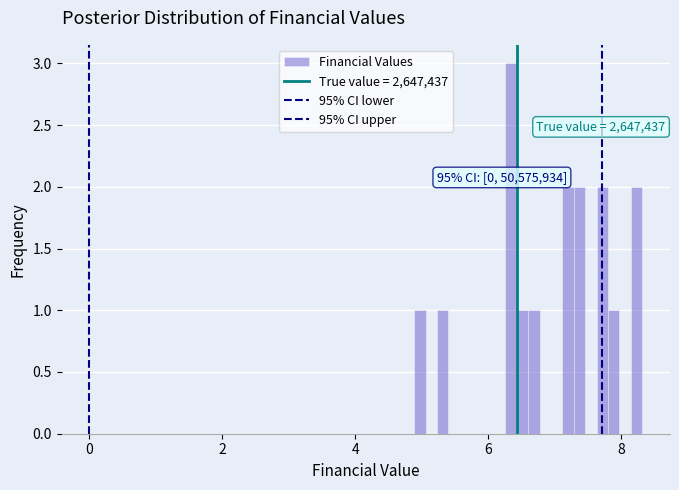

Read against the x-axis, roughly where is the centre of the tallest bar?

6.4